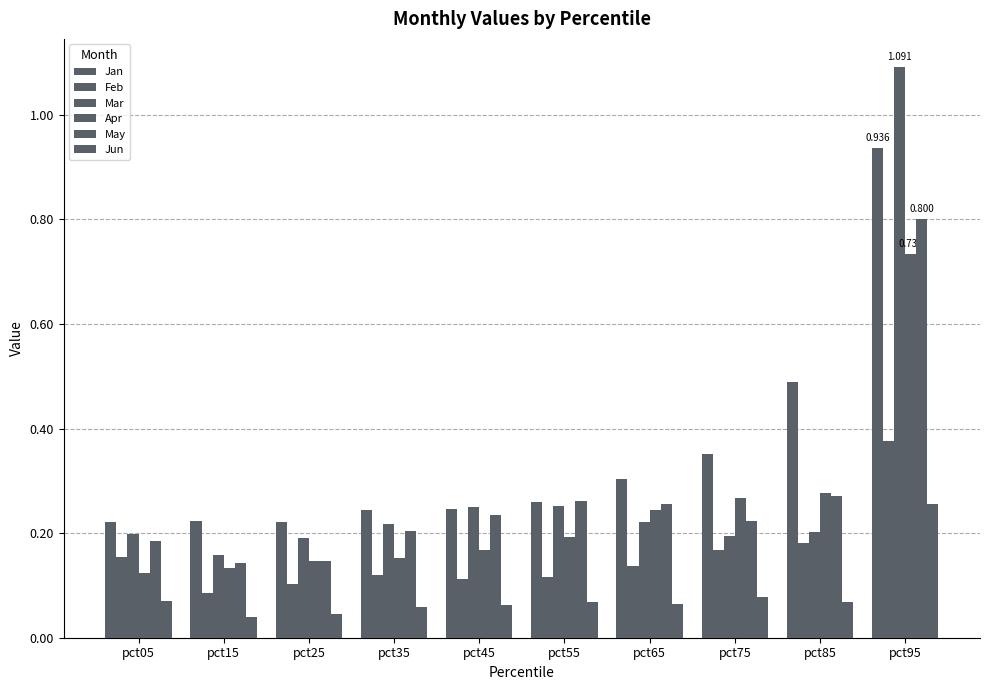

What is the sum of the May values at pct25 and pct65?

0.4